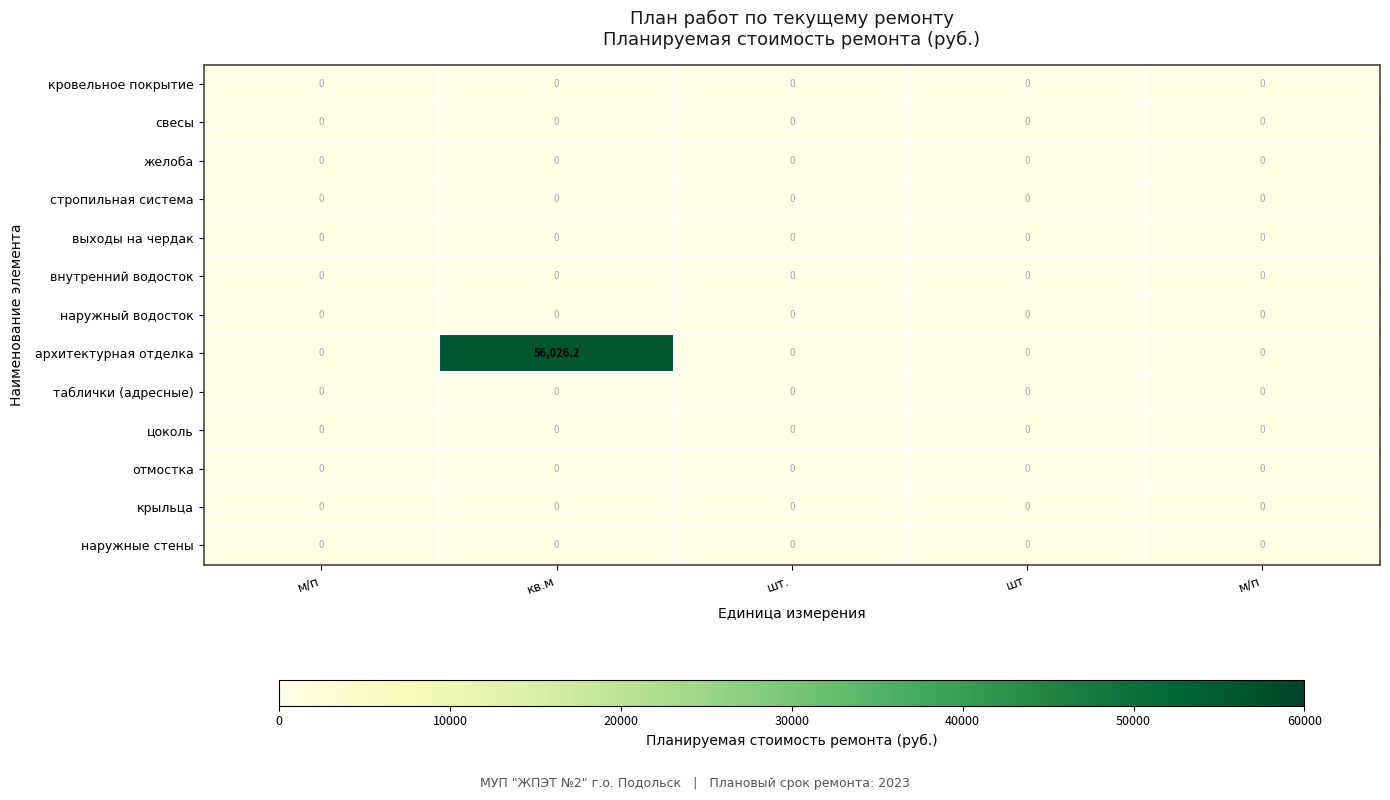

How many distinct data groups are displayed?

13